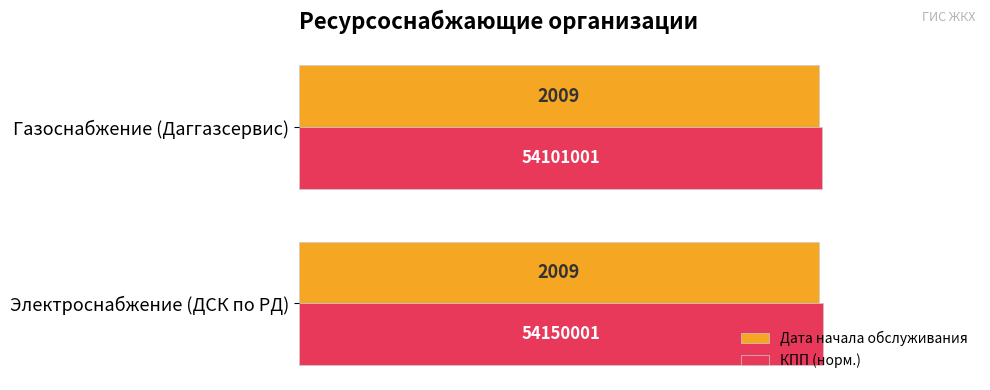

What are all the series names shown in the legend?

Дата начала обслуживания, КПП (норм.)